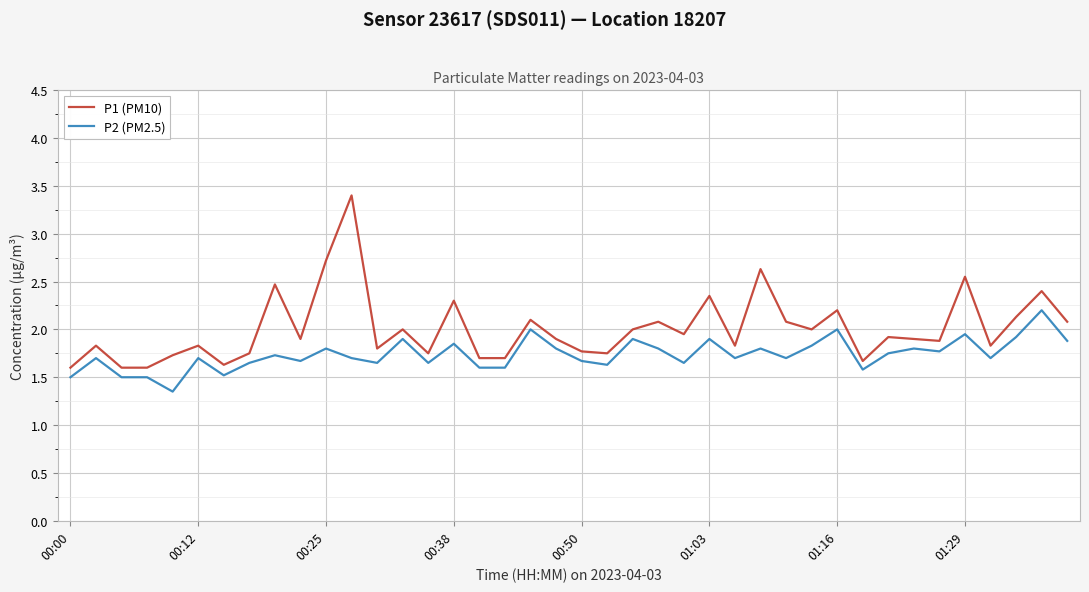

What is the maximum value shown in the chart?

3.4